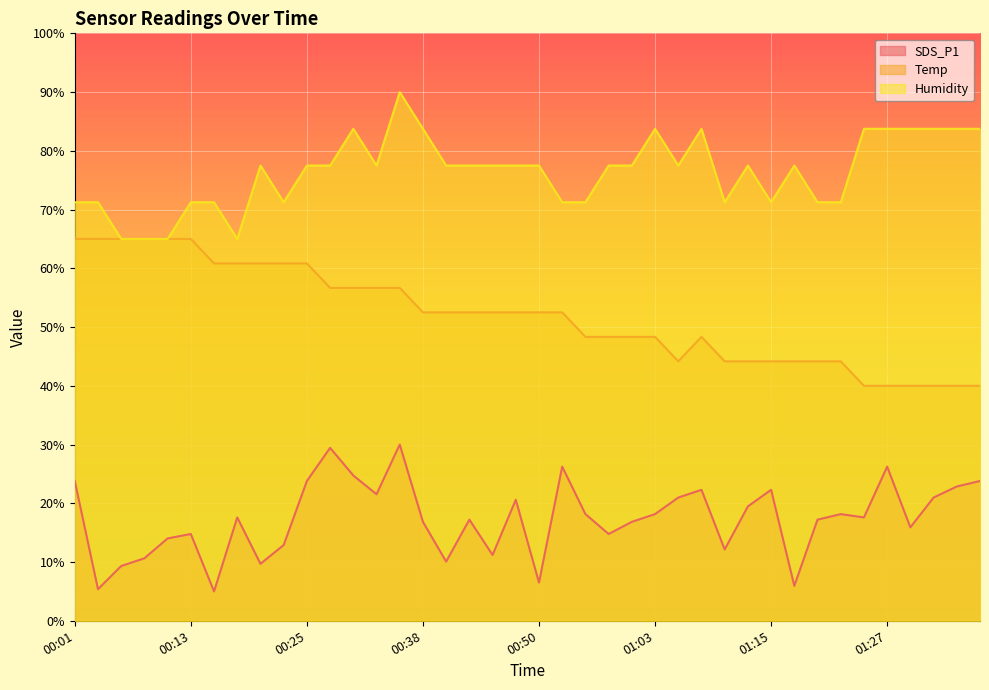

At how many categories does at least one series exceed 57?

40